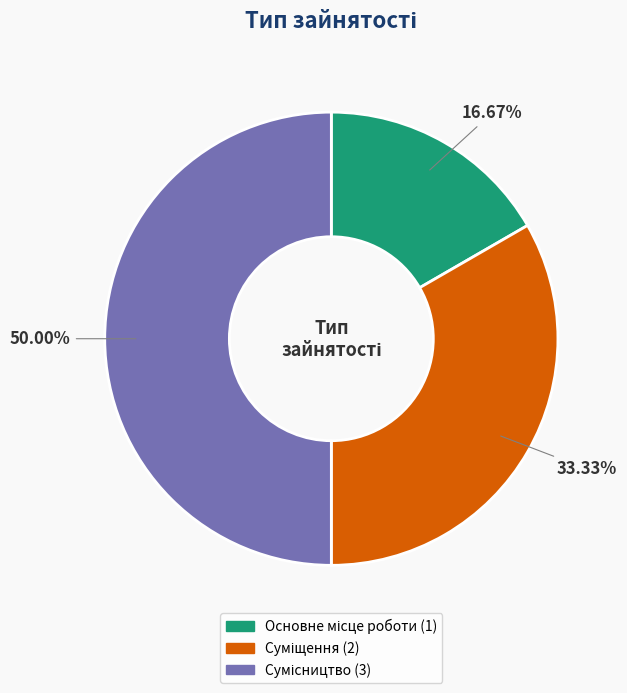

How many segments does this pie chart have?

3